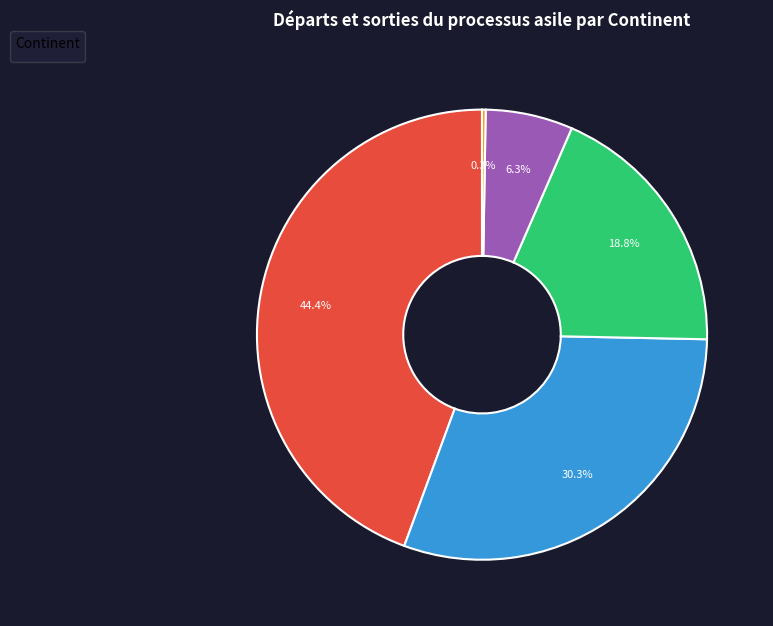

Is there a majority slice in this chart?

No